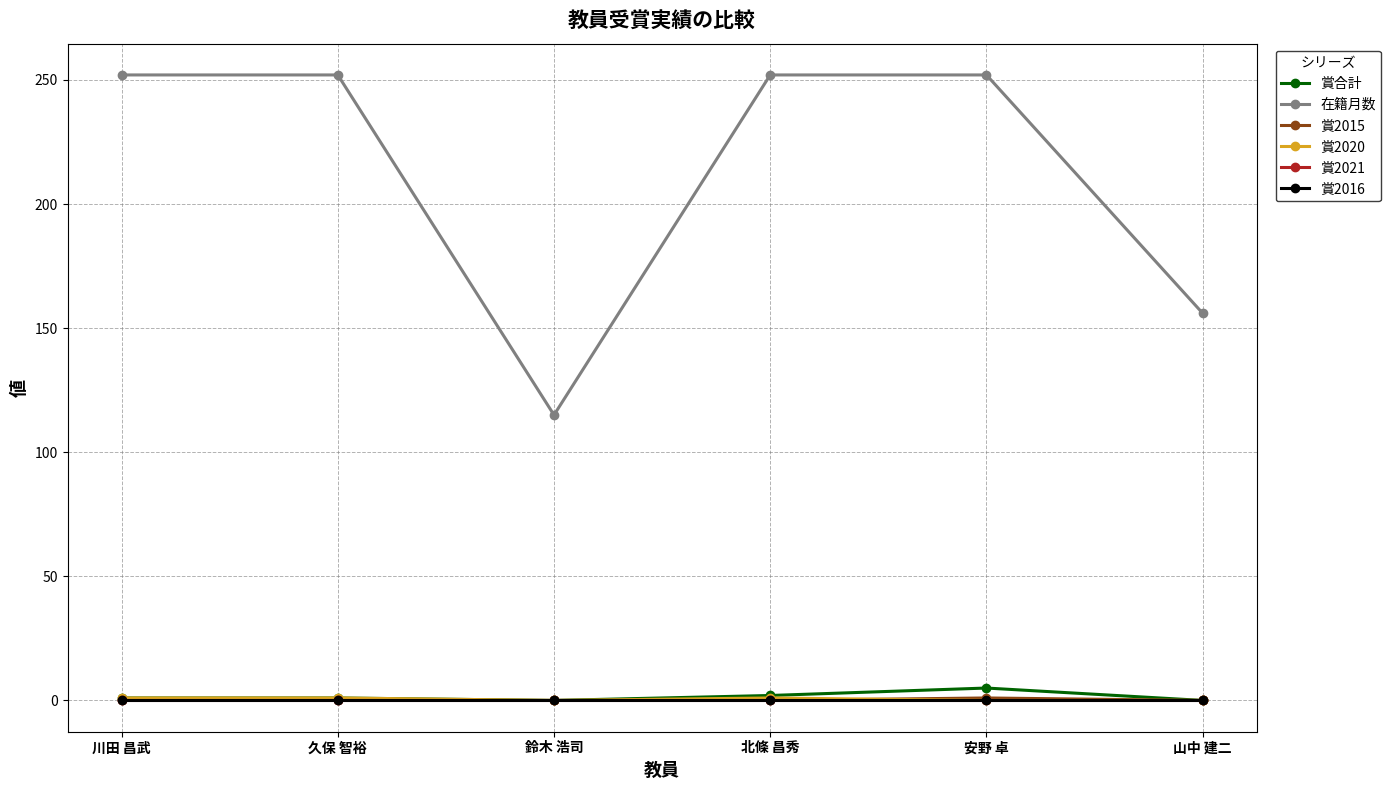

How many lines are shown in the chart?

6